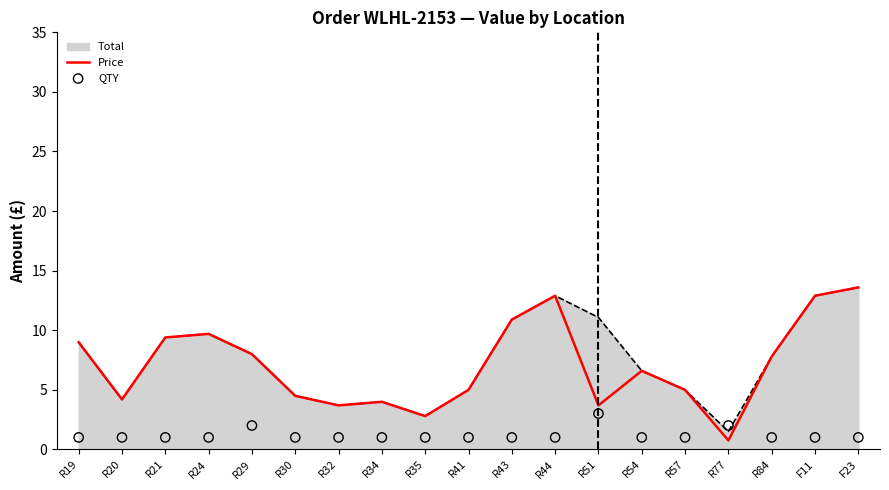

Is the value of QTY at F23 greater than the value of Price at R34?

No